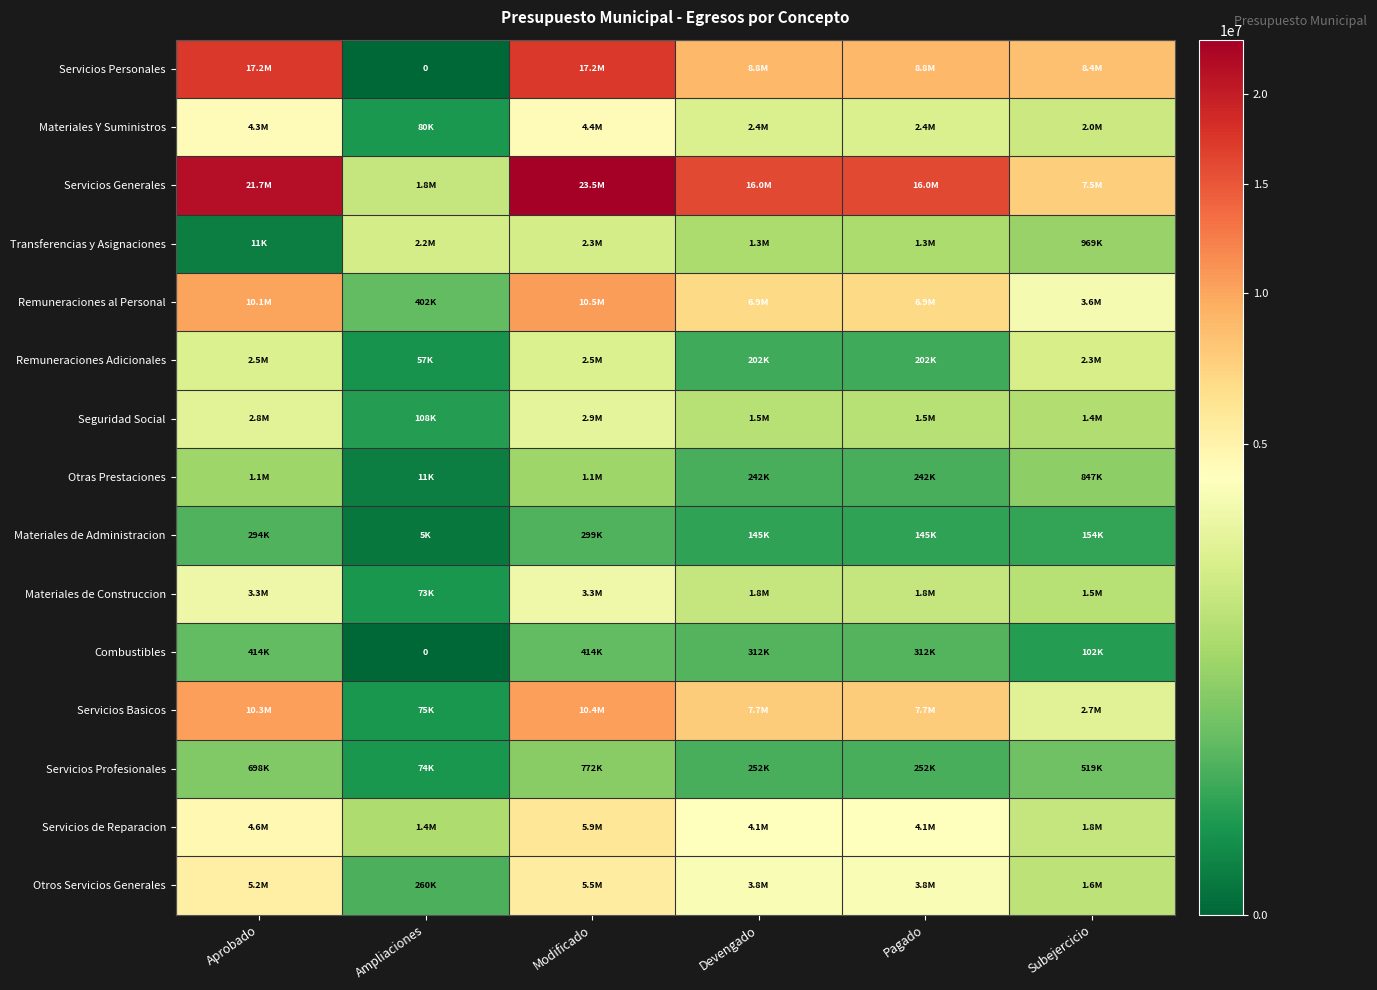

True or false: Combustibles has a value of 179525.4 at Pagado.

False